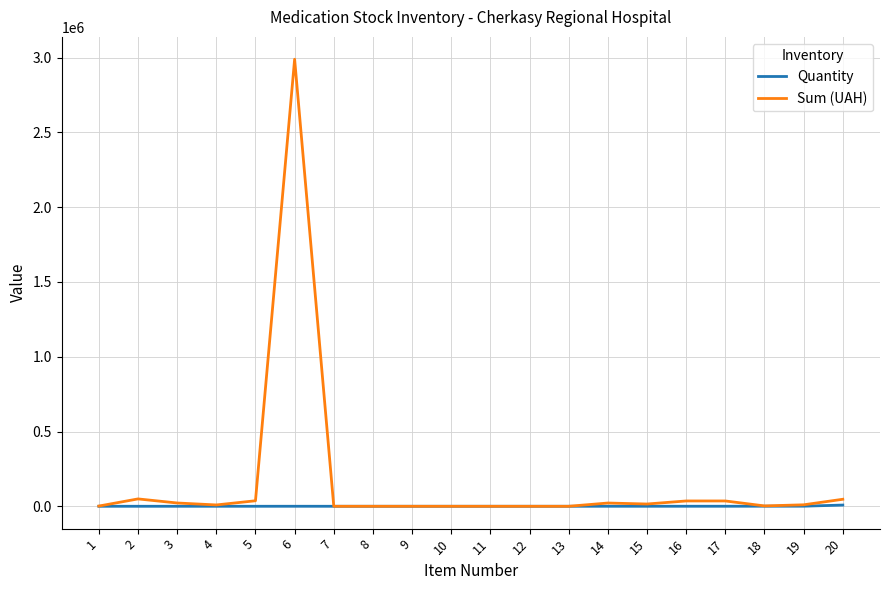

Which series has the widest spread of values?

Sum (UAH)